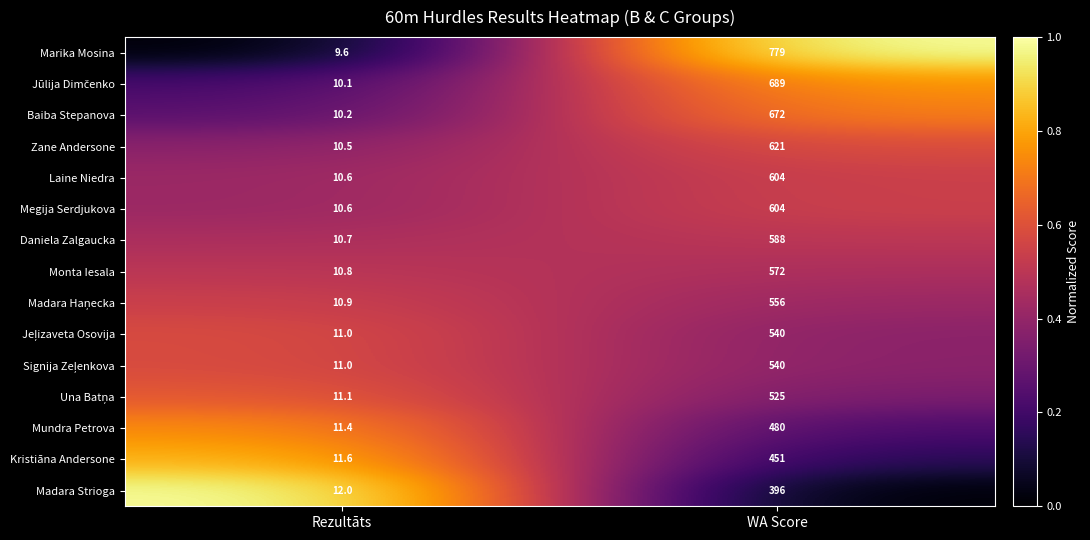

What is the highest value of the Monta Iesala series?

572.0